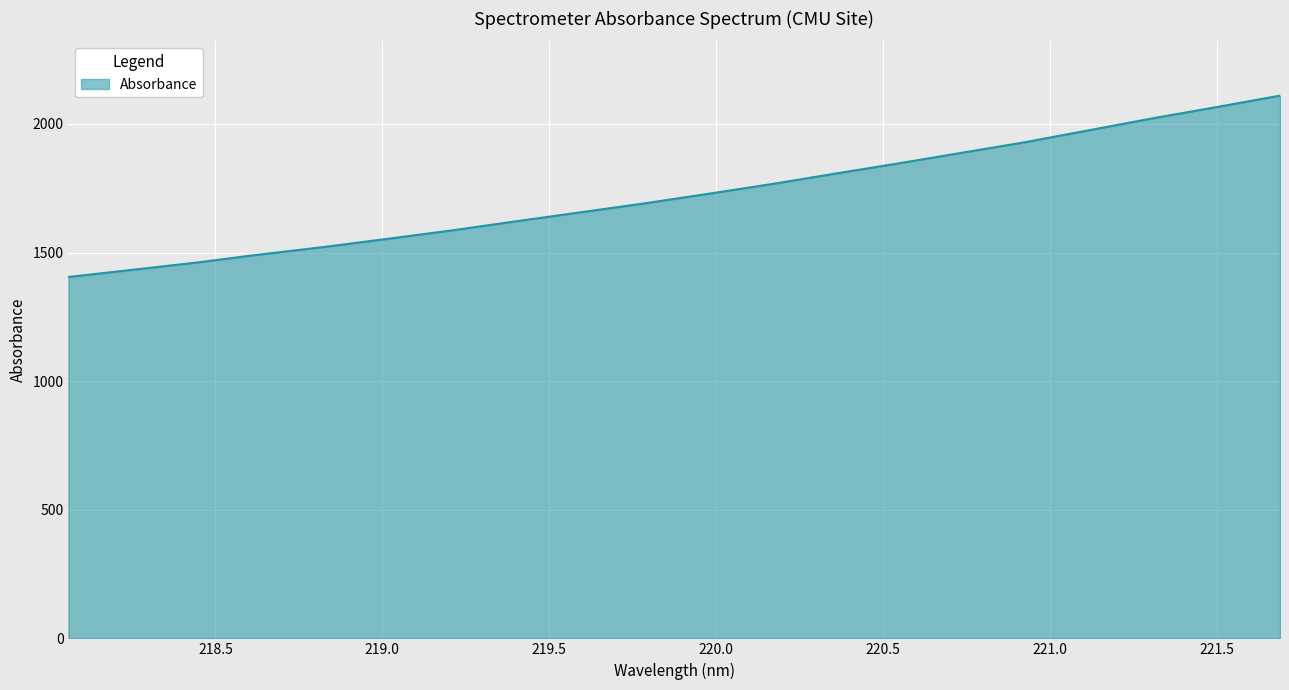

What is the maximum value shown in the chart?

2110.2